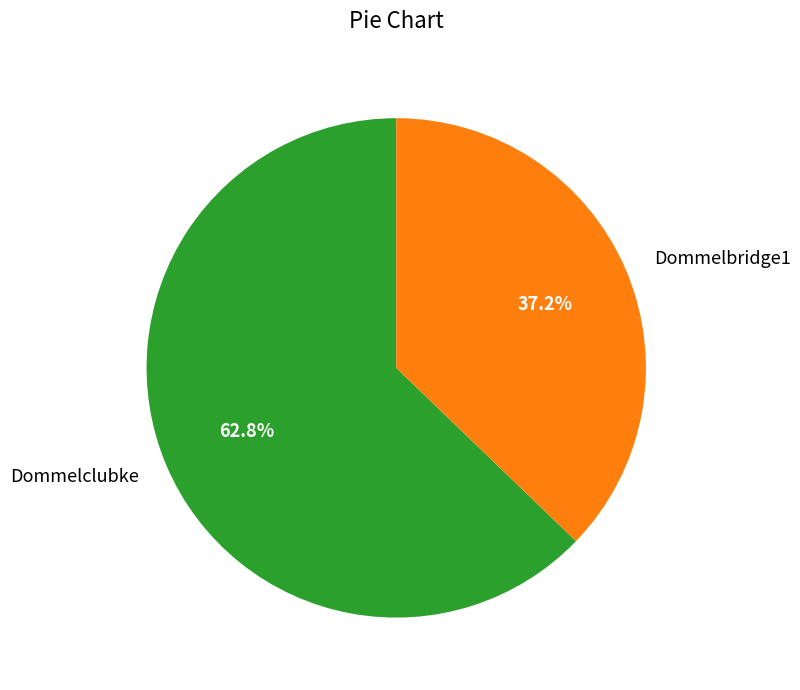

What is the smallest slice in the pie chart?

Dommelbridge1